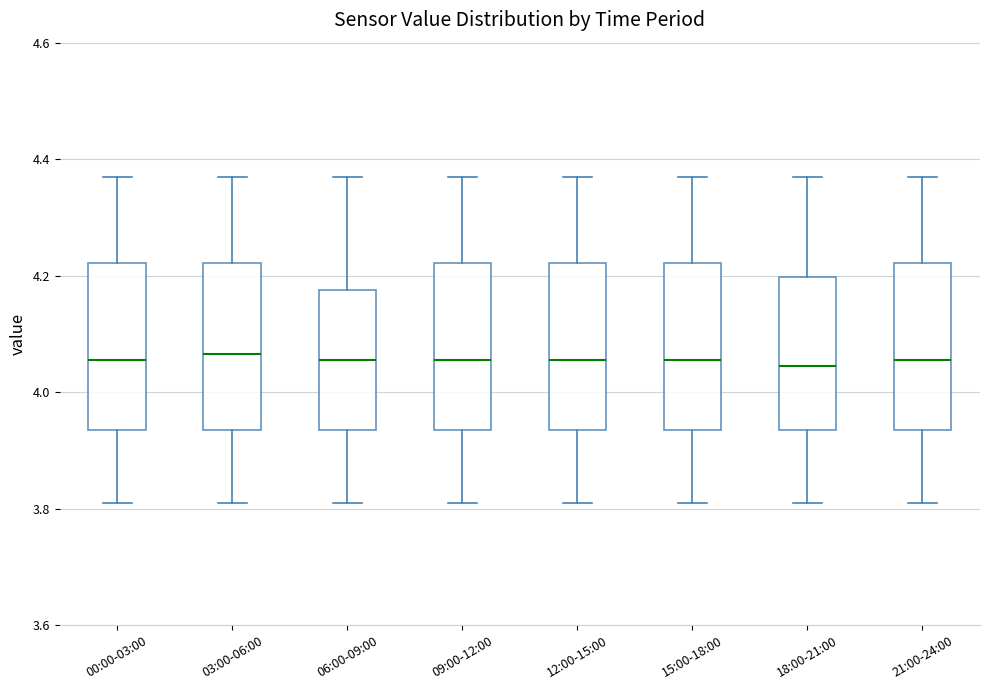

Reading left to right, read every box against the y-axis: the position of its median line, the range the box covers, and the ends of its whiskers. The values are not printed on the chart, so give them approximately, as read against the axis.

00:00-03:00: median 4.06, box 3.94 to 4.22, whiskers 3.82 to 4.38
03:00-06:00: median 4.06, box 3.94 to 4.22, whiskers 3.82 to 4.38
06:00-09:00: median 4.06, box 3.94 to 4.18, whiskers 3.82 to 4.38
09:00-12:00: median 4.06, box 3.94 to 4.22, whiskers 3.82 to 4.38
12:00-15:00: median 4.06, box 3.94 to 4.22, whiskers 3.82 to 4.38
15:00-18:00: median 4.06, box 3.94 to 4.22, whiskers 3.82 to 4.38
18:00-21:00: median 4.04, box 3.94 to 4.20, whiskers 3.82 to 4.38
21:00-24:00: median 4.06, box 3.94 to 4.22, whiskers 3.82 to 4.38